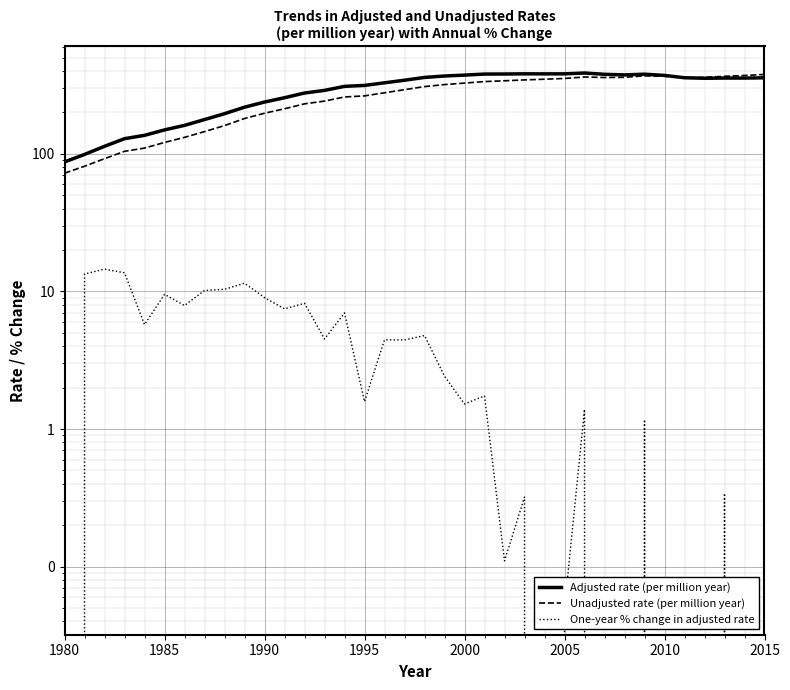

Is the value of One-year % change in adjusted rate at 21 greater than the value of Adjusted rate (per million year) at 1985?

No